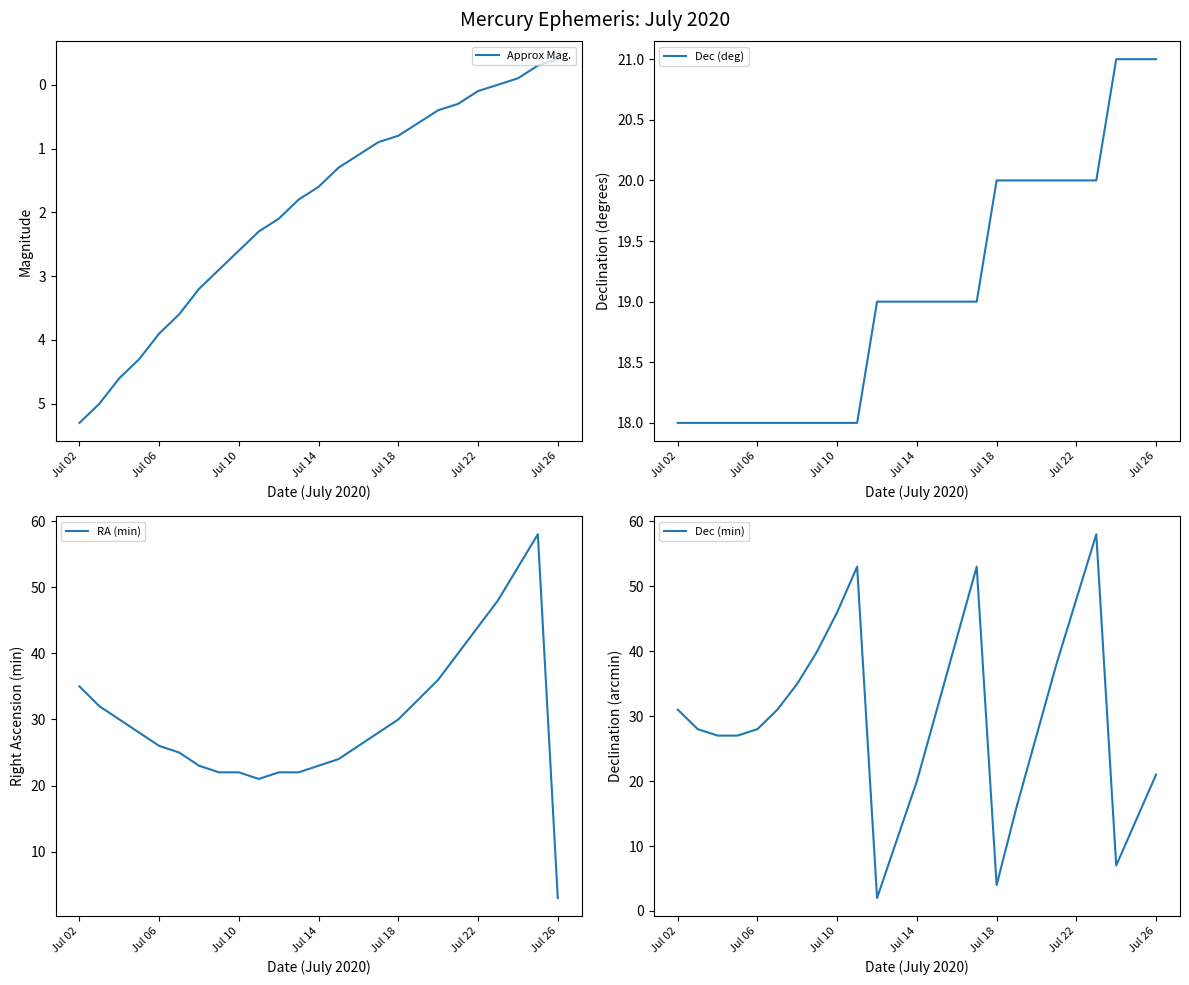

The Dec (deg) series shows 18 at Jul 06. True or false?

True